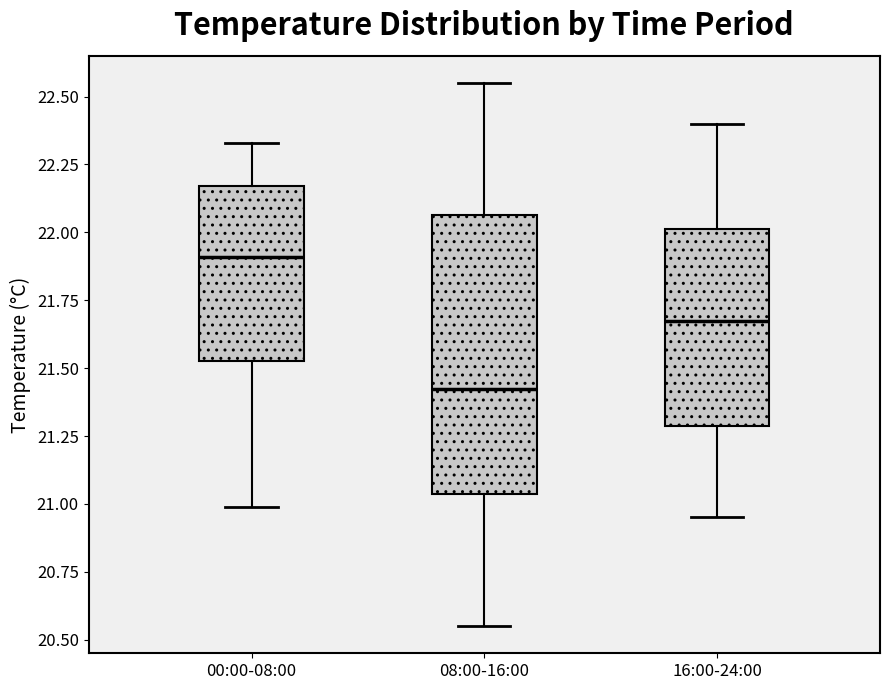

Which box's median line is the highest?

00:00-08:00